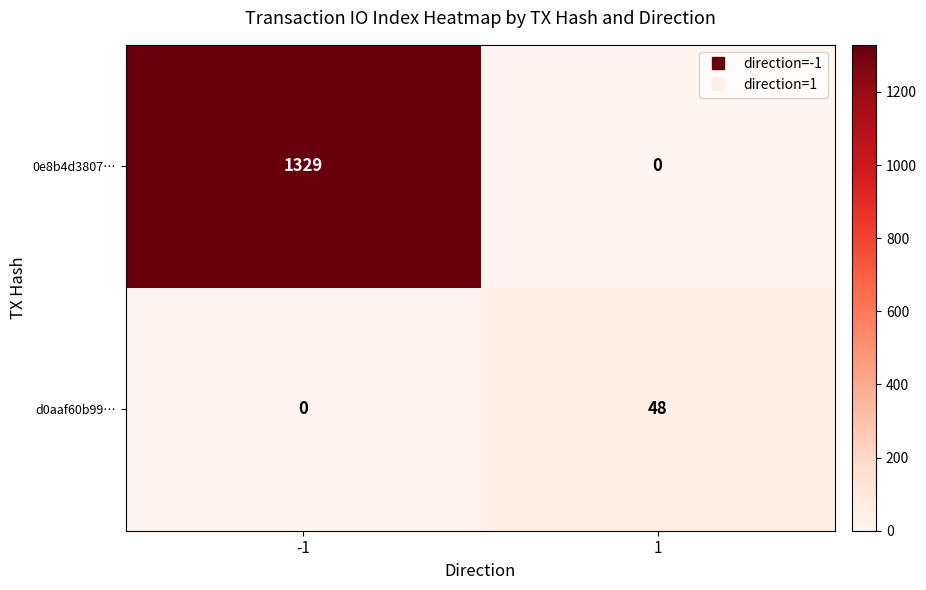

Which series has the widest spread of values?

0e8b4d3807…